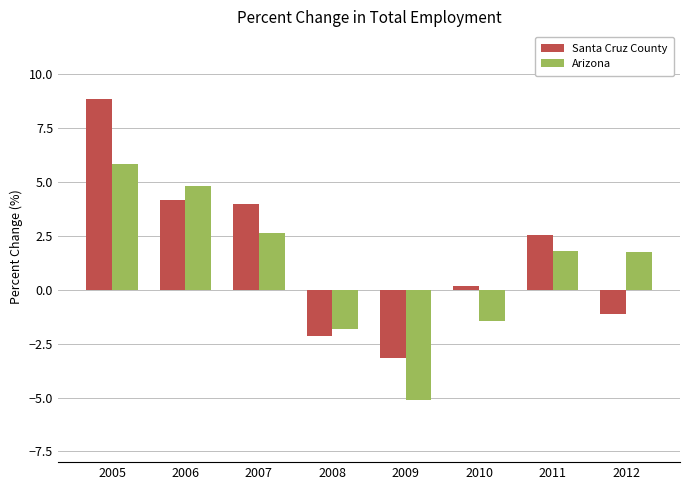

What is the average value of the Arizona series?

1.1